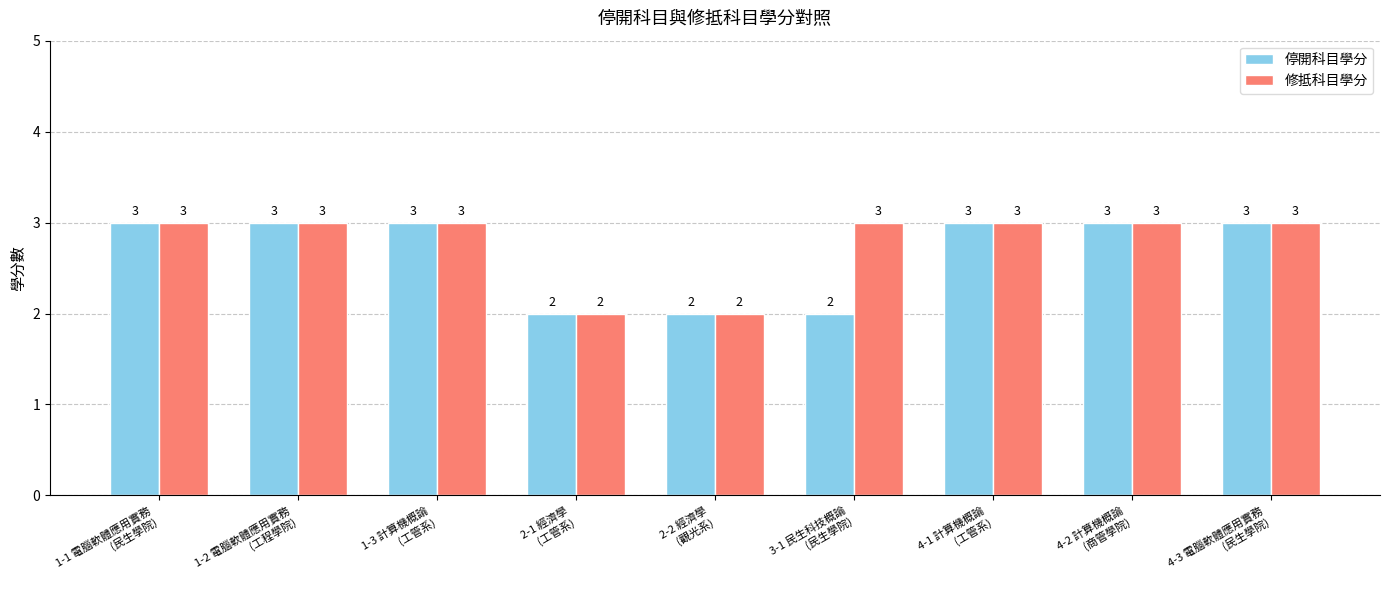

What is the maximum value shown in the chart?

3